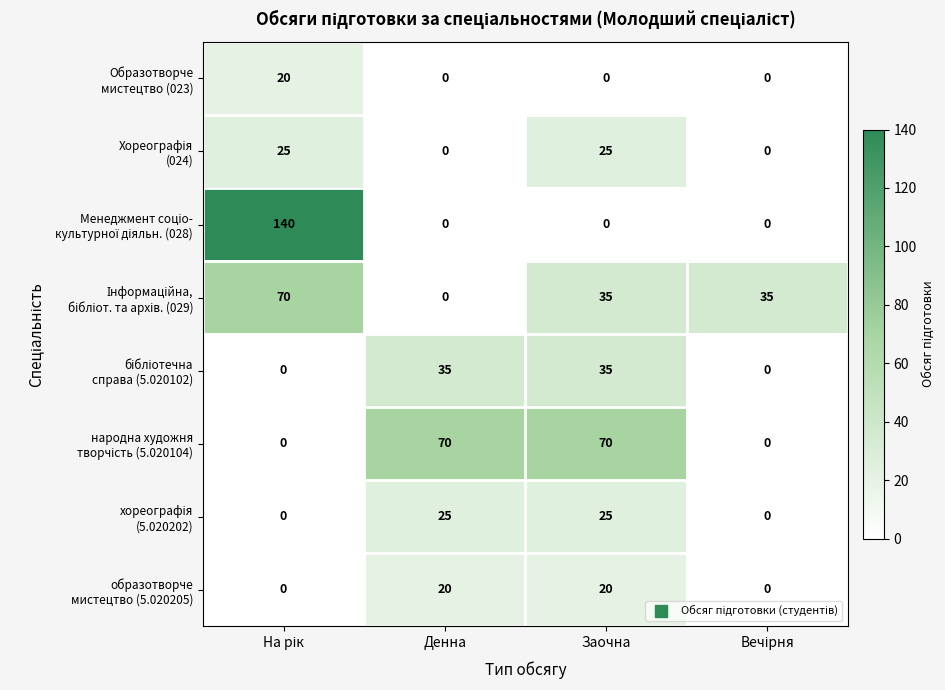

What is the maximum value shown in the chart?

140